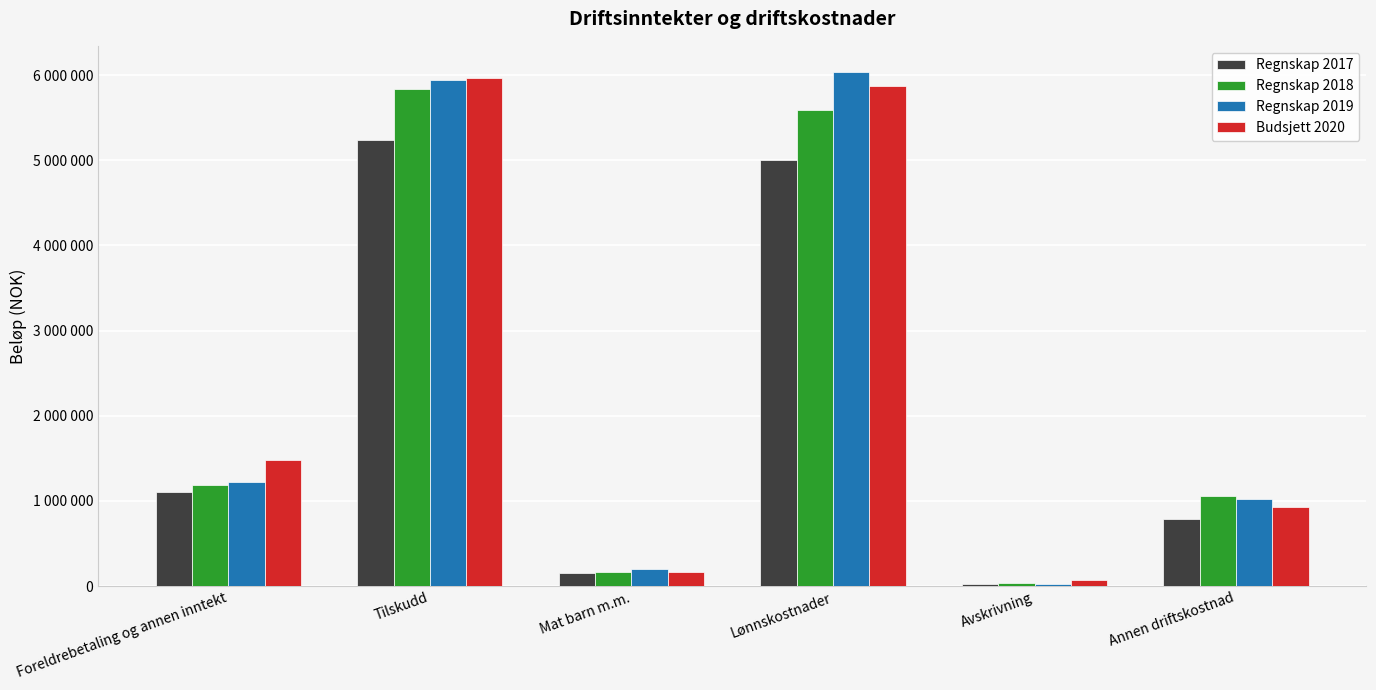

At which label does Regnskap 2018 first exceed 1184631?

Tilskudd